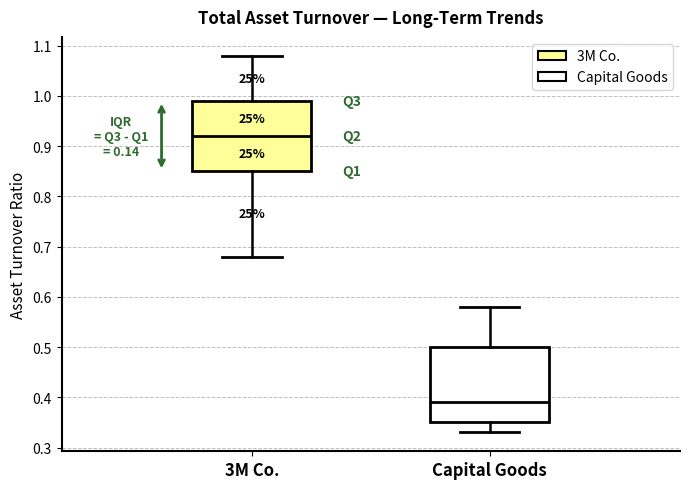

Where is the upper edge of the box for 3M Co. on the y-axis? The values are not printed on the chart, so give them approximately, as read against the axis.

0.99